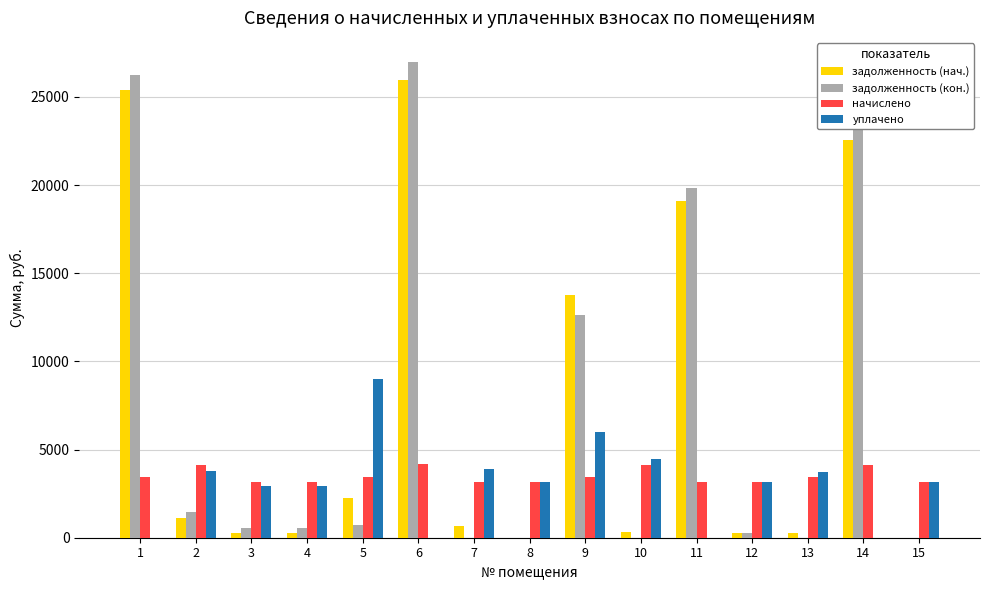

What is the total value across all series at 6?

57121.8